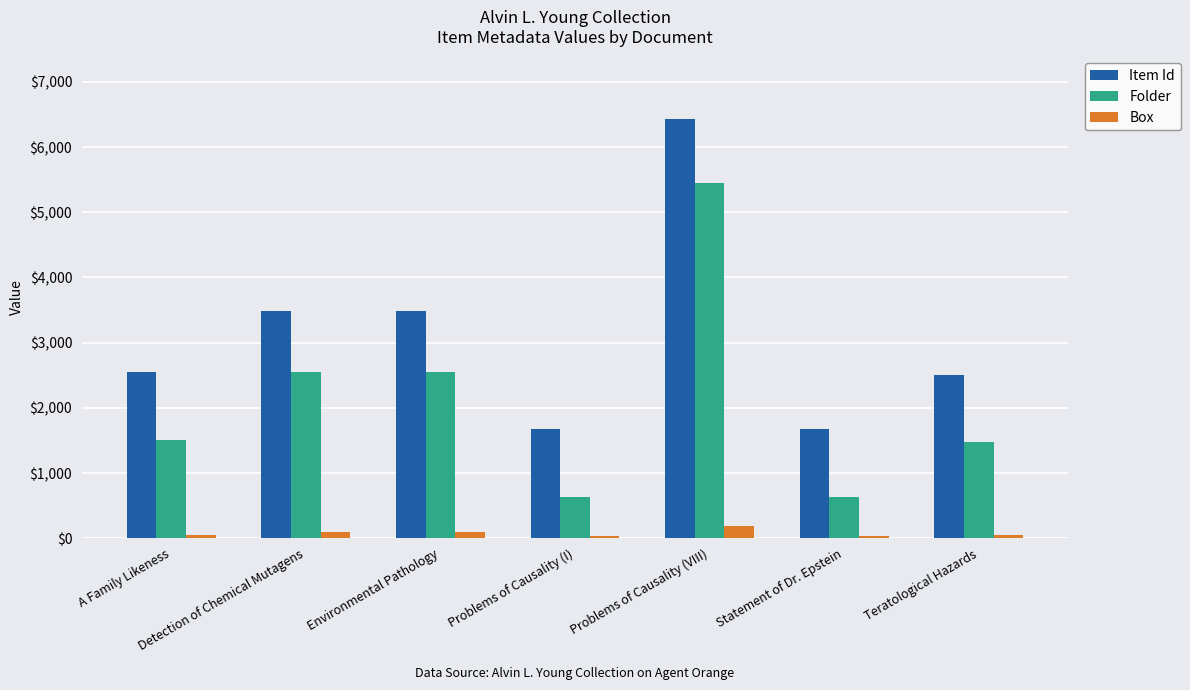

Which series has the largest total across all categories?

Item Id